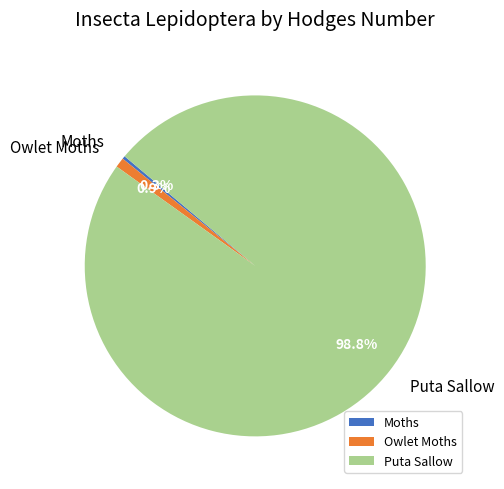

To the nearest percent, what is the difference between the largest and smallest slice percentages?

98%